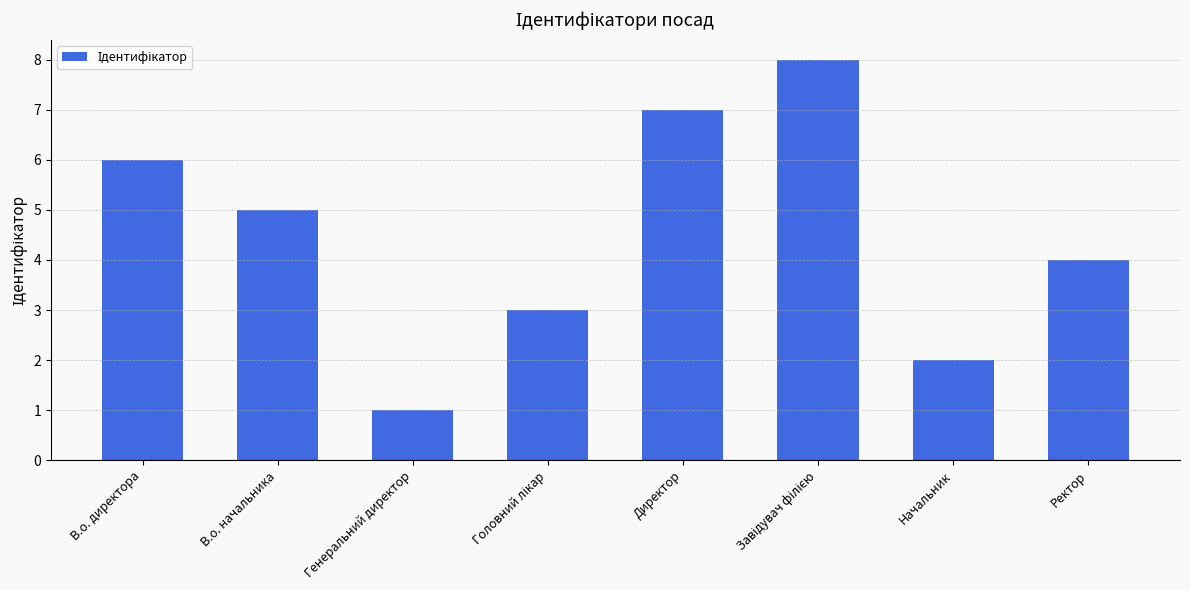

What position from the left is Директор?

5